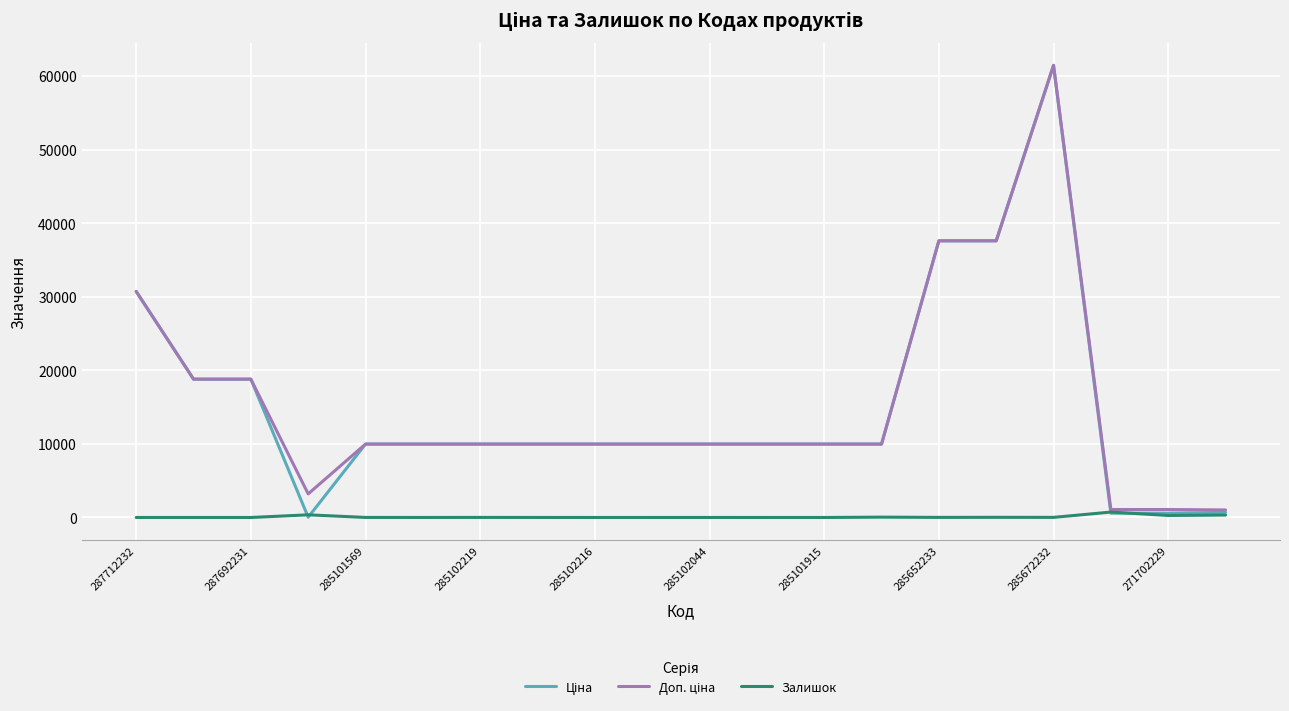

What is the maximum value shown in the chart?

61434.3